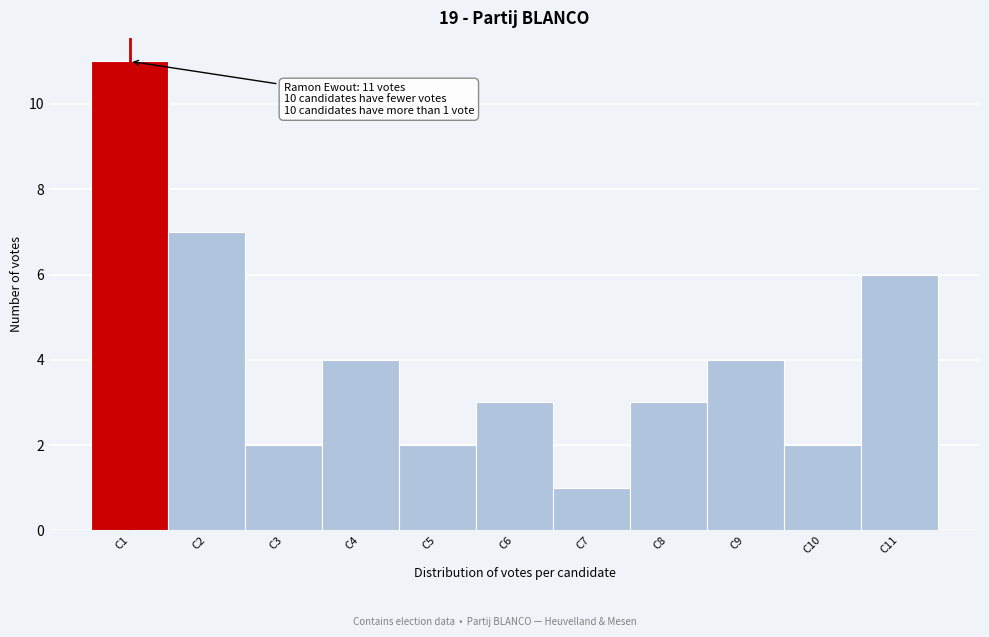

Which range on the x-axis has the tallest bar?

0.5 to 1.5